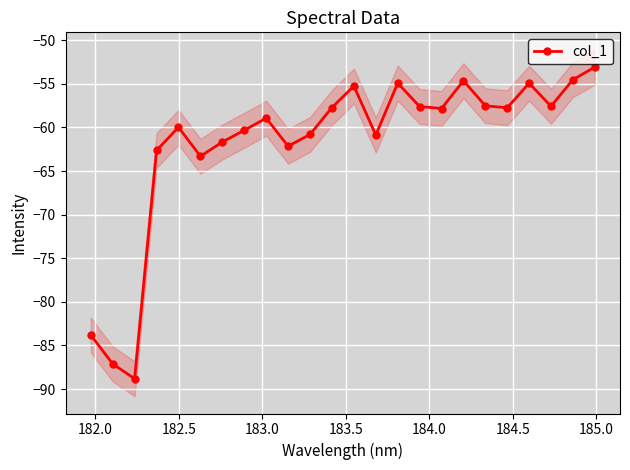

What is the difference between the maximum and minimum values?

35.7